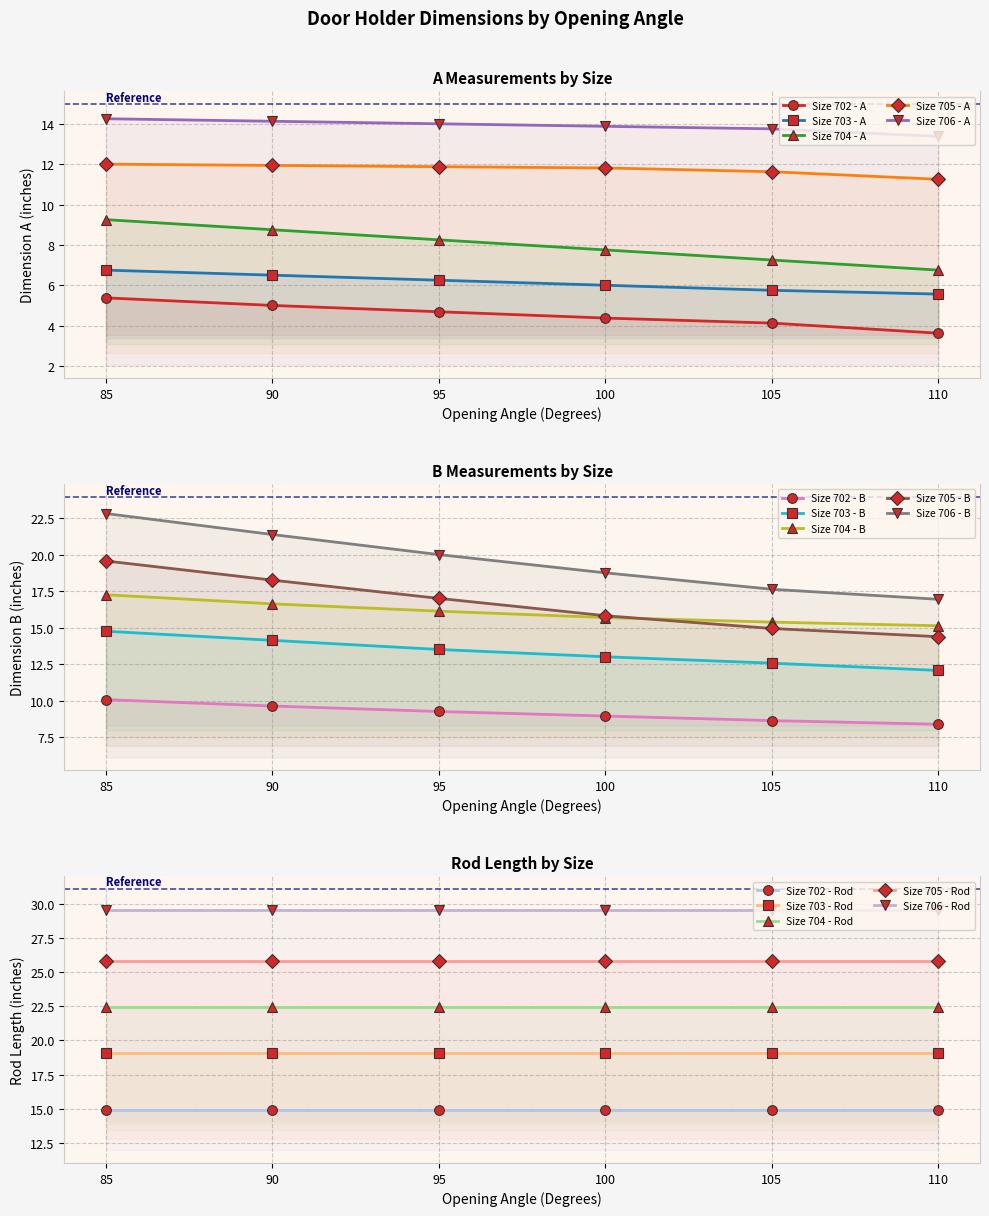

How many Size 703 - A values are between 5 and 6?

3